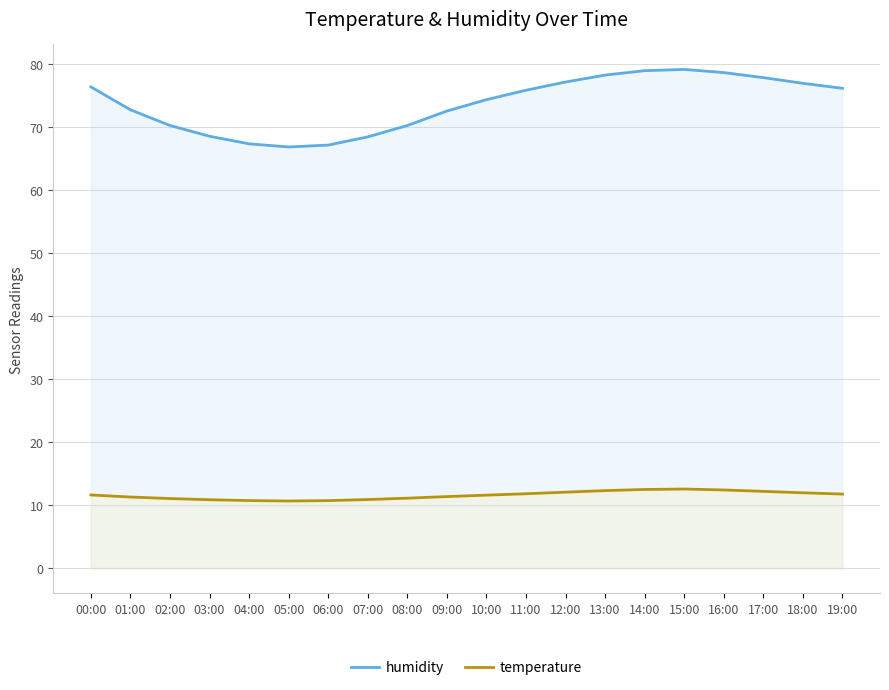

Is it true that temperature equals 5.3 at 04:00?

False